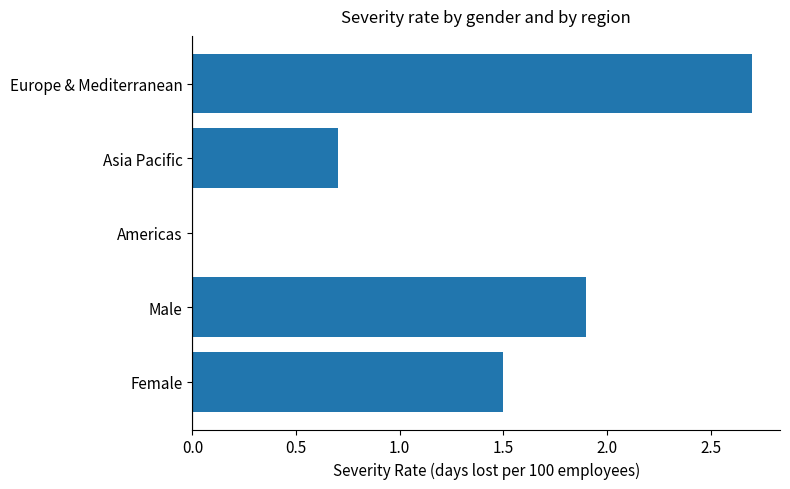

True or false: the data shows 1.5 at Female.

True